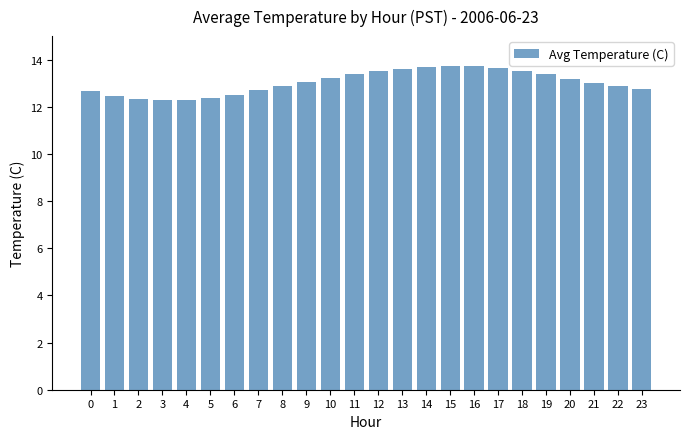

True or false: the data shows 4.1 at 2.

False